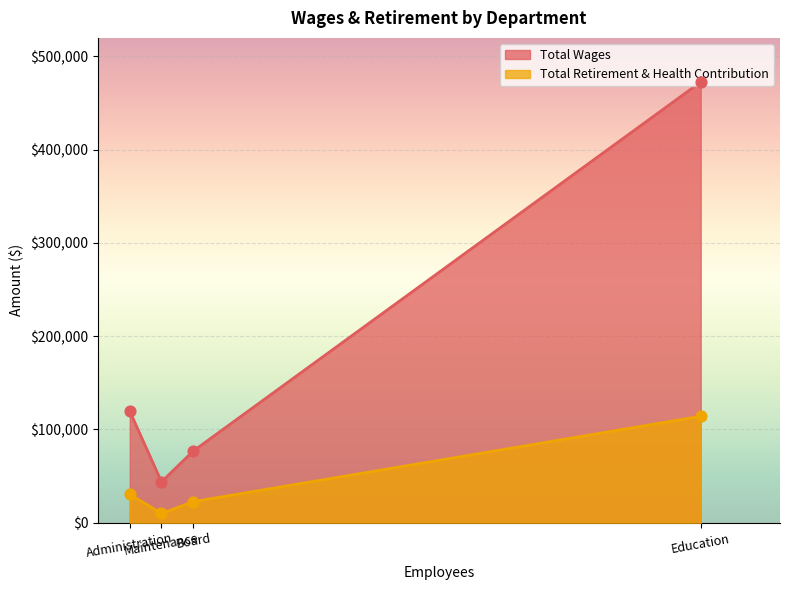

What is the total value across all series at Administration?

150121